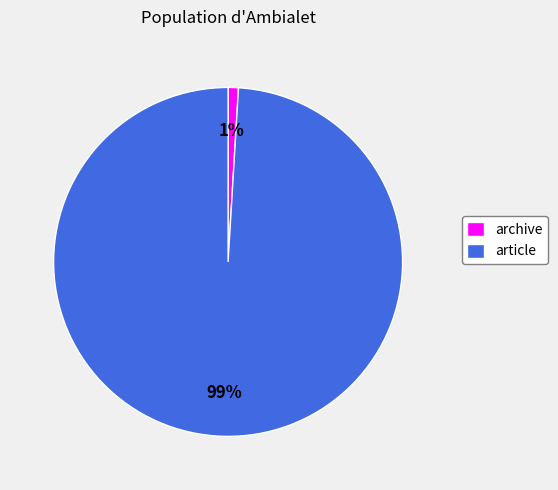

The article slice represents 99% of the pie. True or false?

True